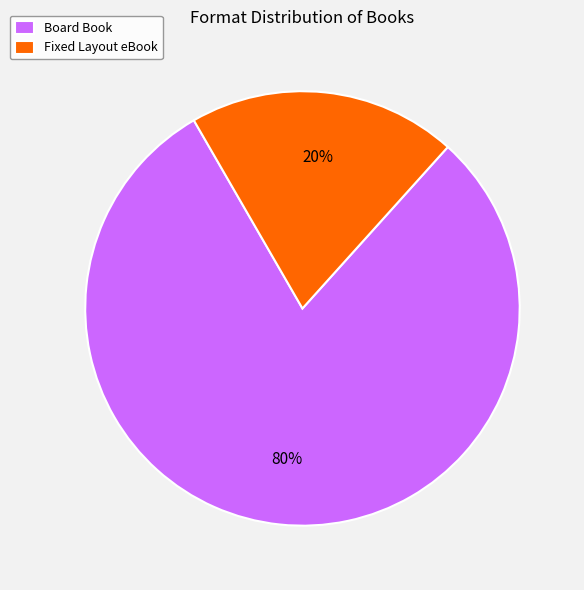

To the nearest percent, what is the difference between the Board Book and Fixed Layout eBook slice percentages?

60%